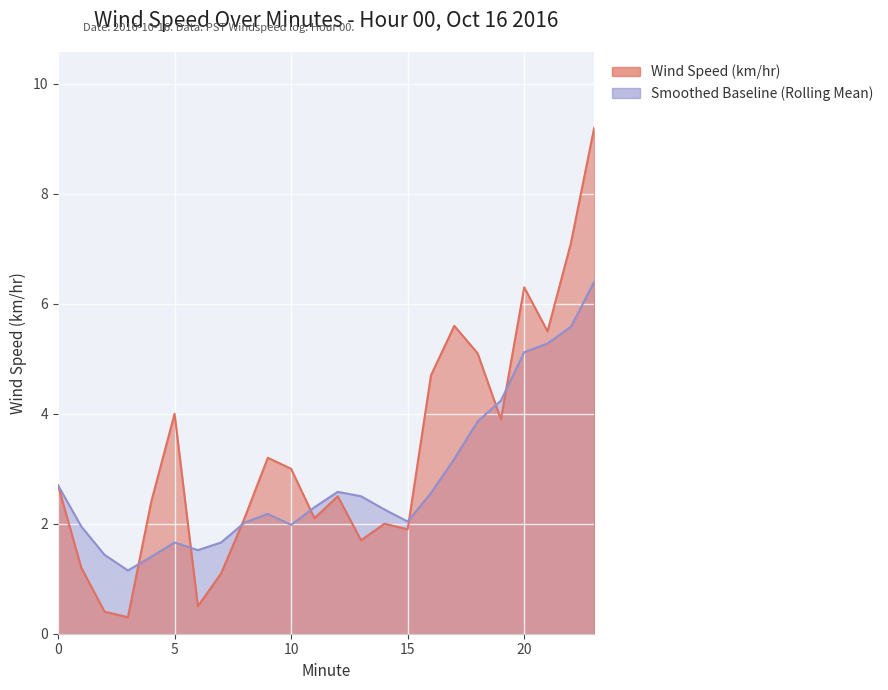

What is the value of the 5th point from the left?

2.4